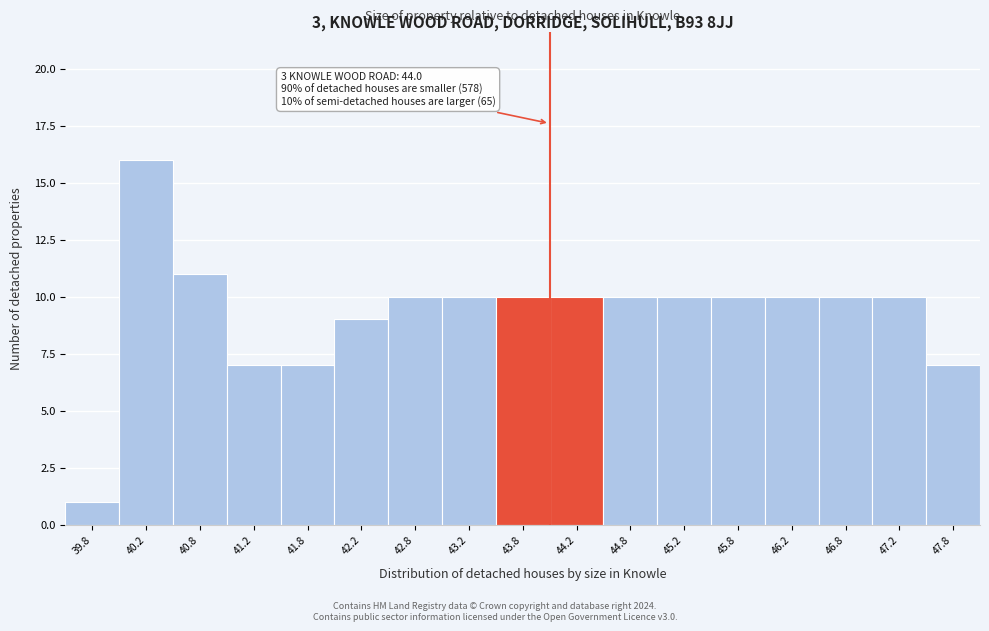

Over which range of the x-axis is the bar tallest?

40.0 to 40.5